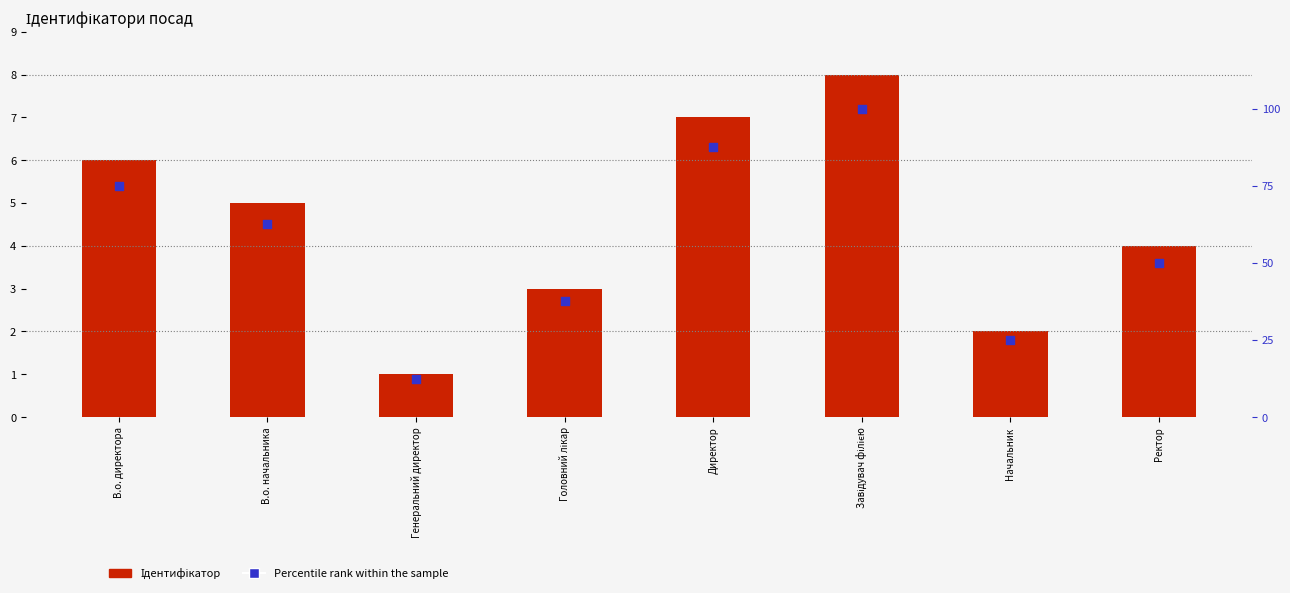

At which category is the sum across all series the highest?

Завідувач філією